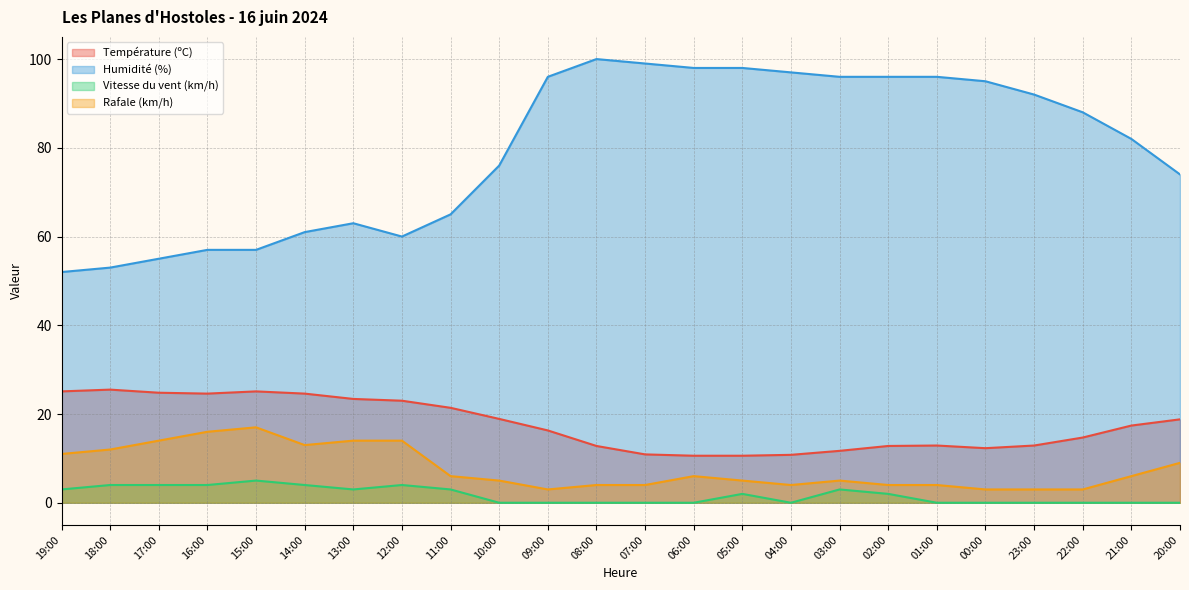

The value of Vitesse du vent (km/h) at 23:00 is -2.9. True or false?

False